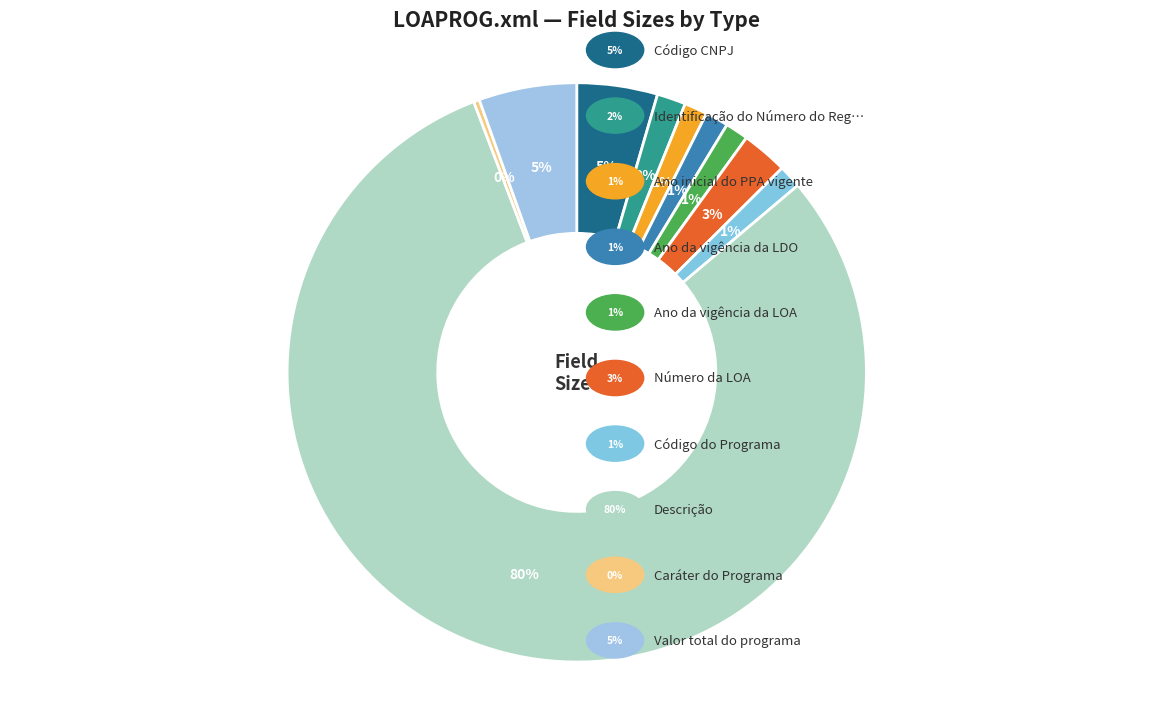

Which slice is the smallest?

Caráter do Programa